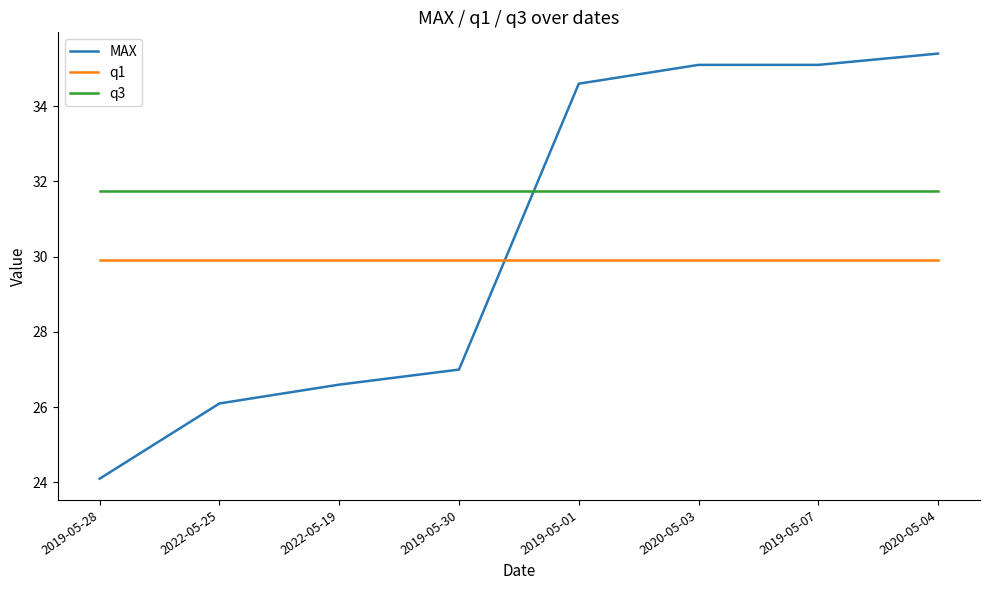

The value of MAX at 2022-05-25 is 26.1. True or false?

True